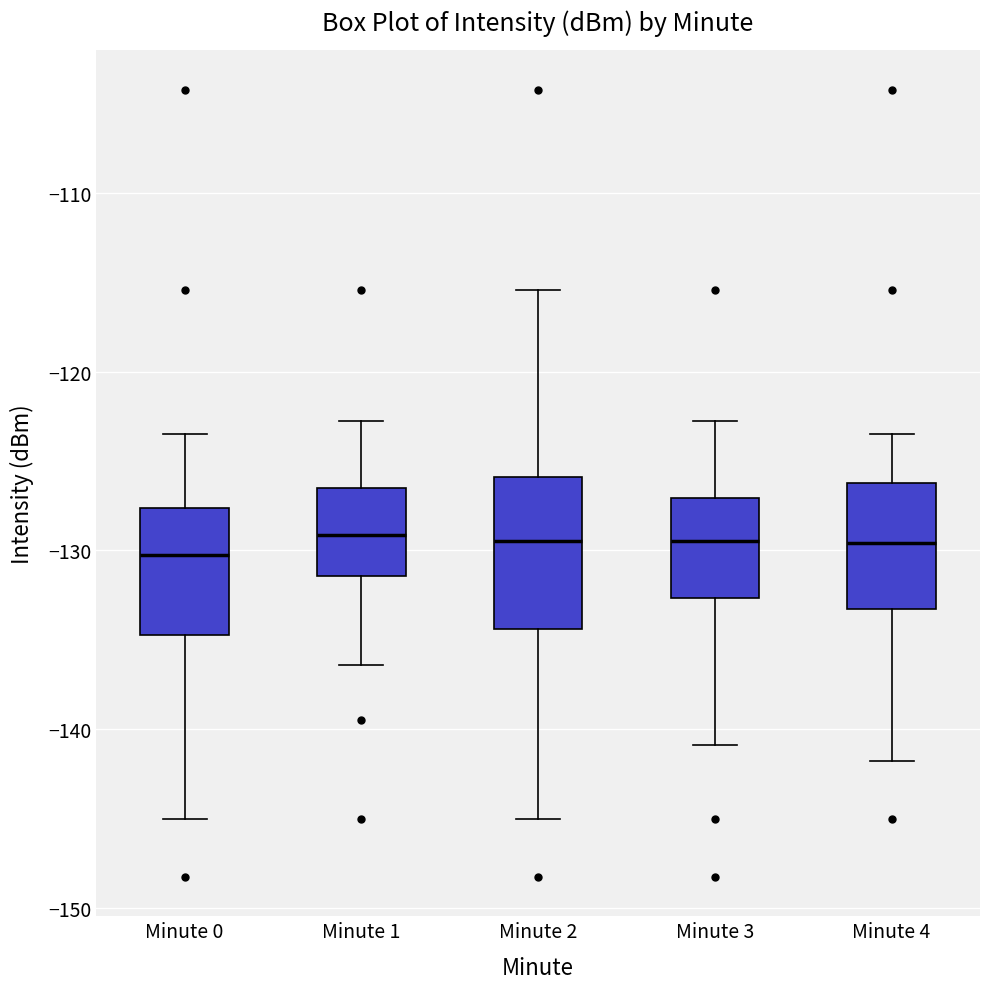

Where does the lower whisker of the box for Minute 2 end on the y-axis? The values are not printed on the chart, so give them approximately, as read against the axis.

-145